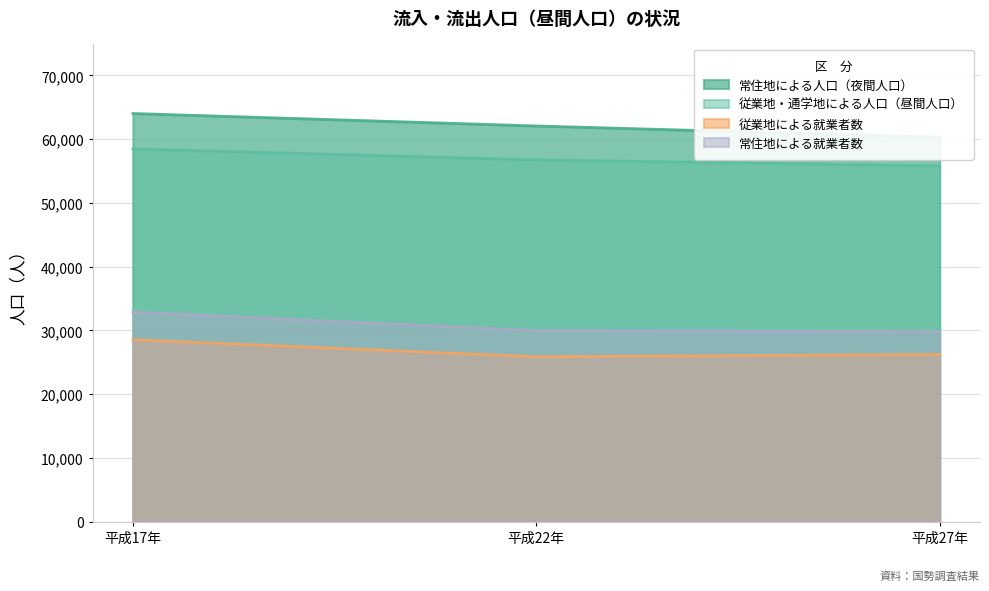

The 従業地・通学地による人口（昼間人口） series shows 58471 at 平成17年. True or false?

True